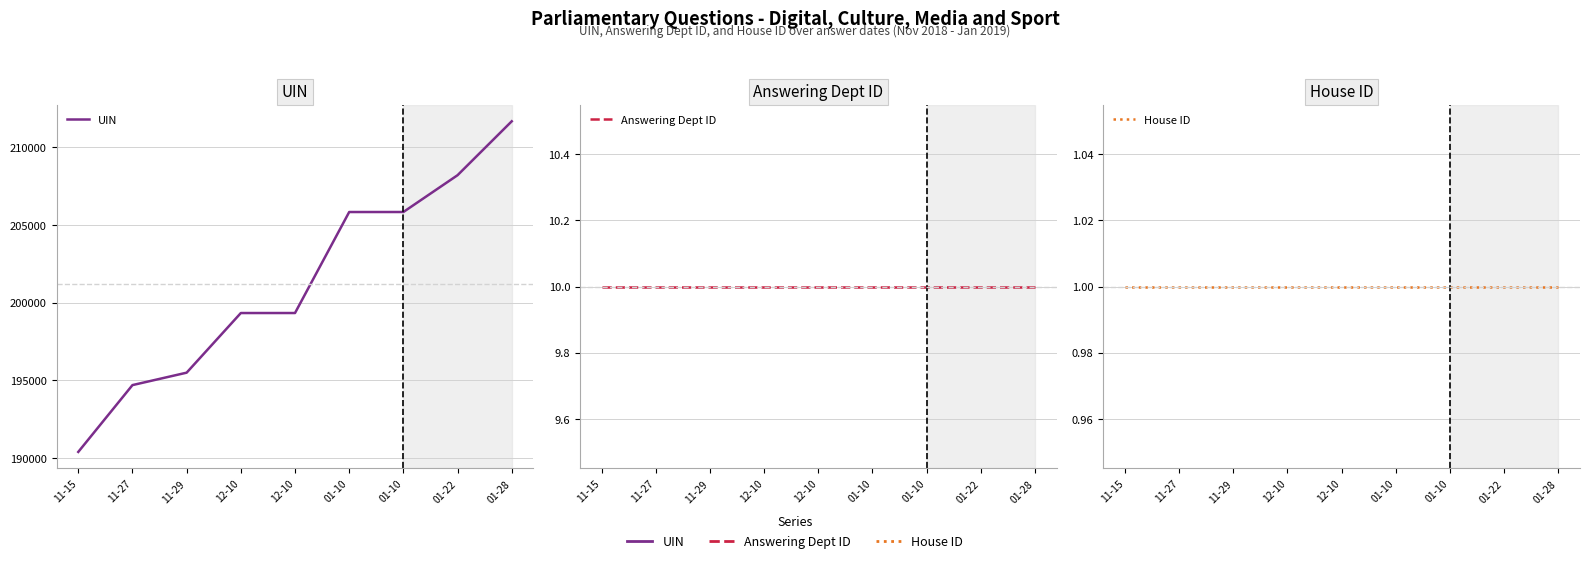

Reading left to right, transcribe all the data shown in this chart.

UIN: 190386	194691	195492	199334	199335	205842	205843	208215	211688
Answering Dept ID: 10	10	10	10	10	10	10	10	10
House ID: 1	1	1	1	1	1	1	1	1